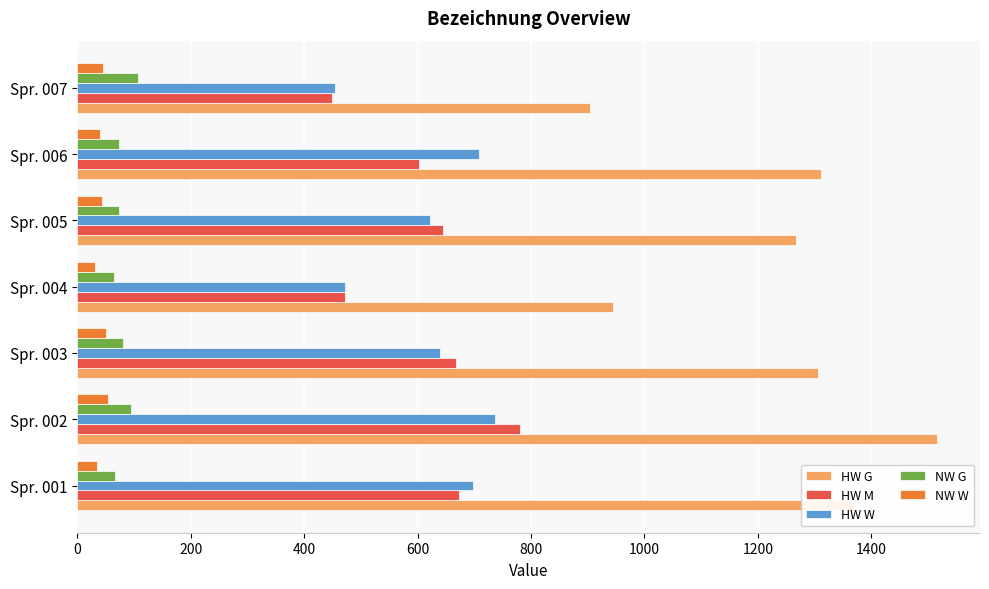

What are all the series names shown in the legend?

HW G, HW M, HW W, NW G, NW W